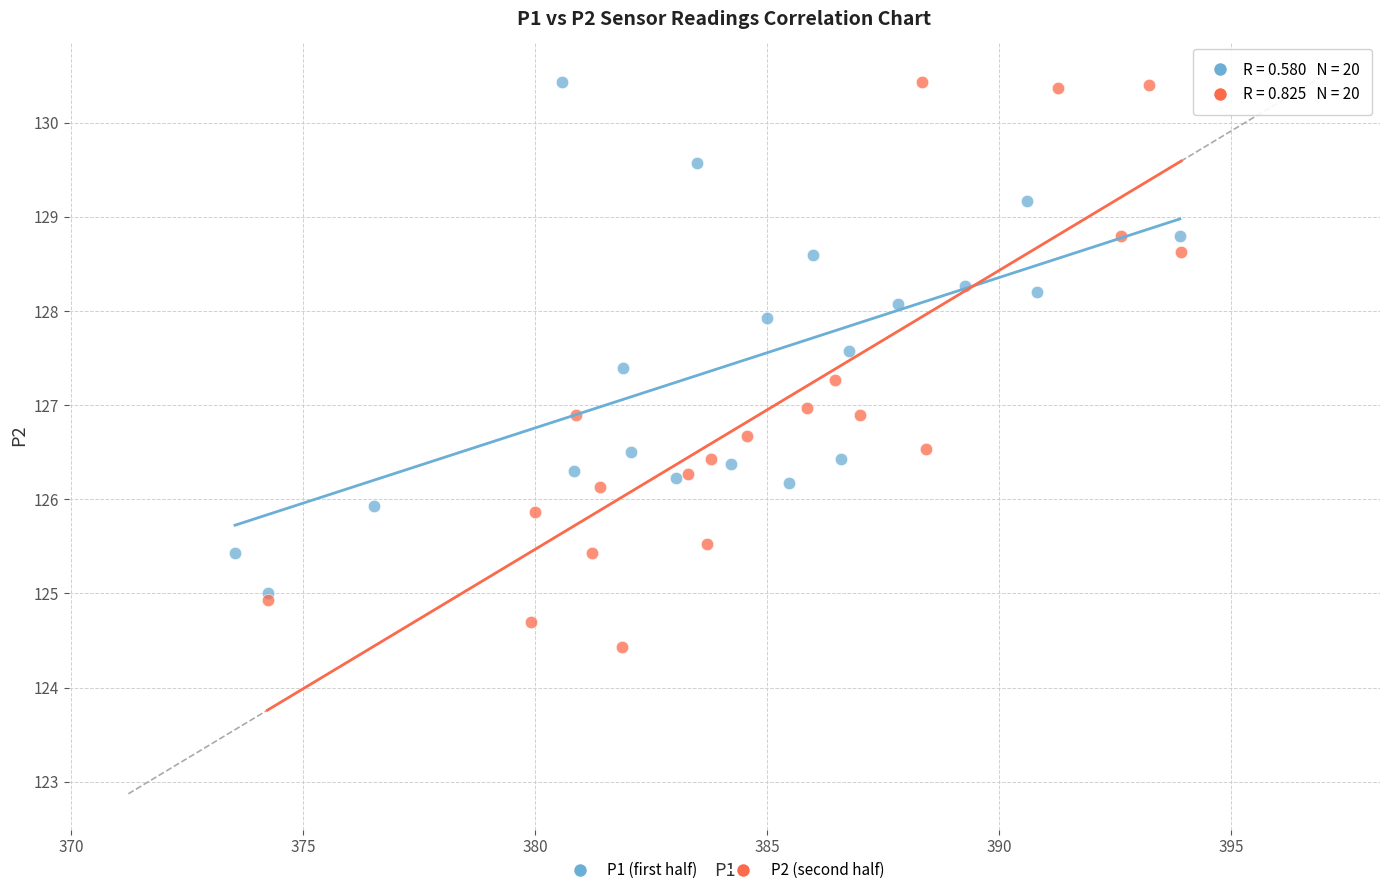

What are all the series names shown in the legend?

P1 (first half), P2 (second half)